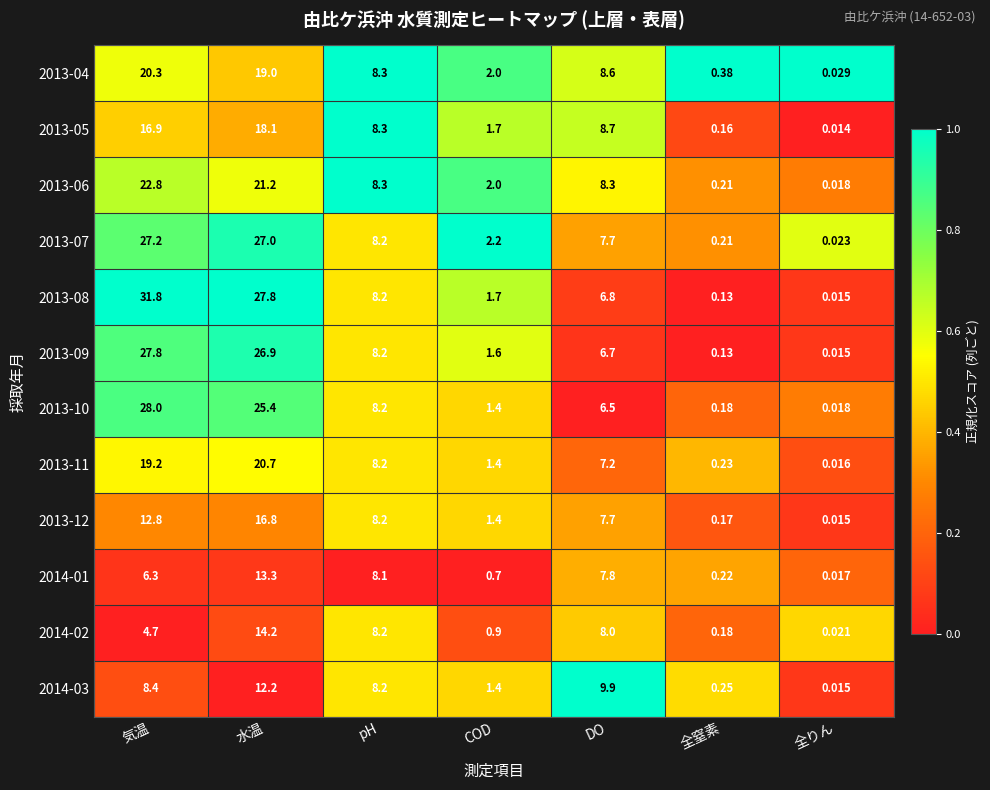

At which label is 2013-10 closest to 14?

pH